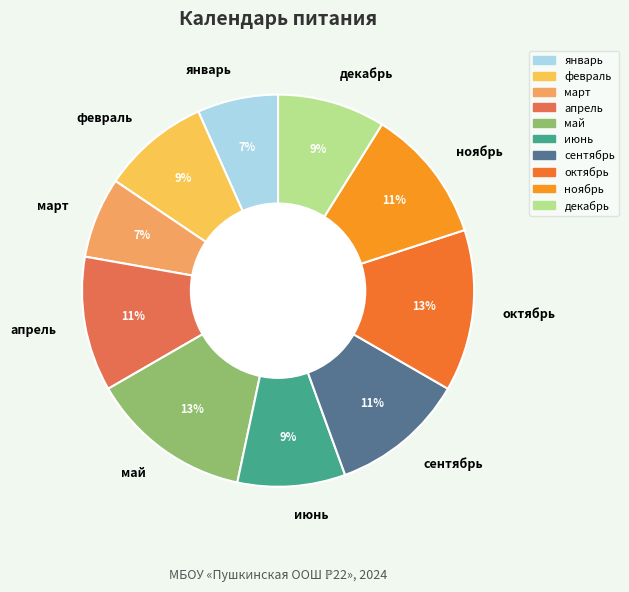

To the nearest percent, what portion does апрель represent?

11%